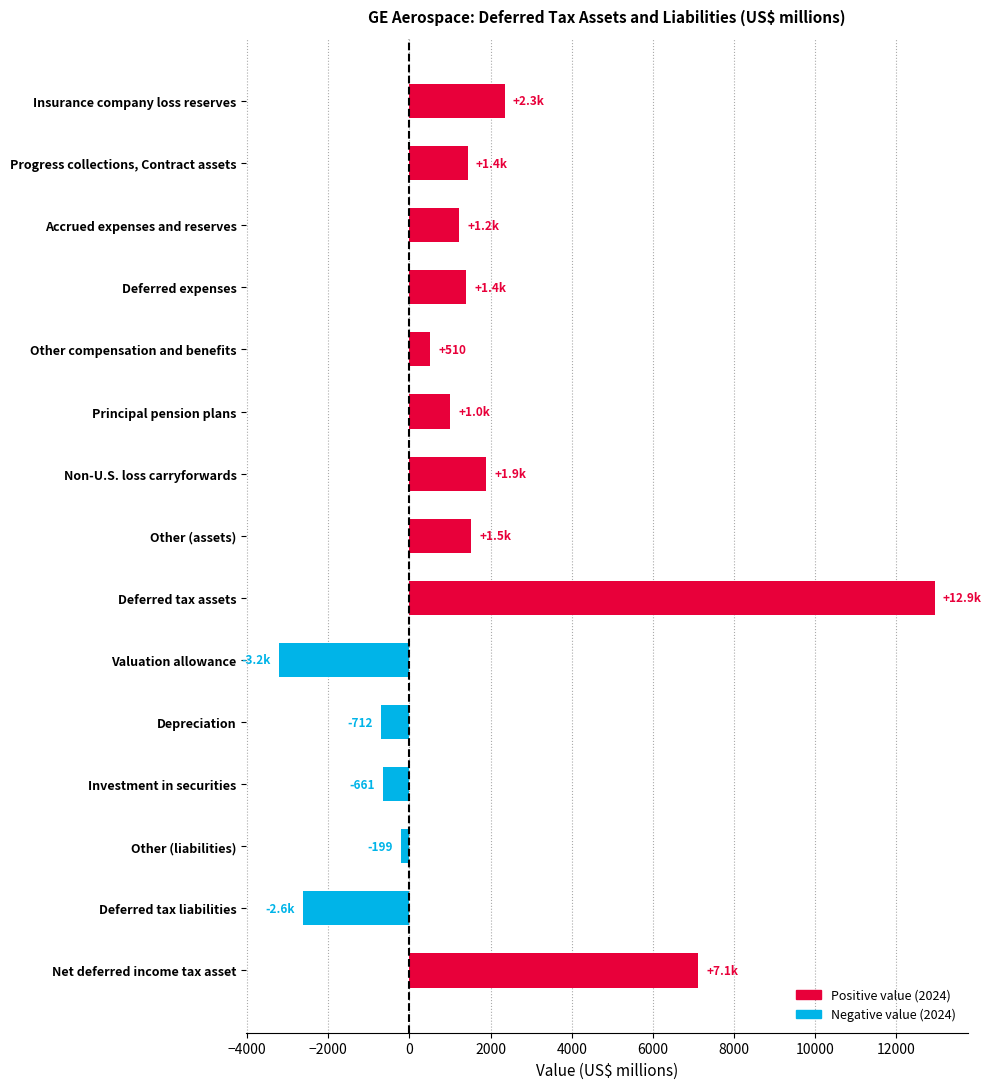

At which category does the chart reach its peak across all series?

Deferred tax assets